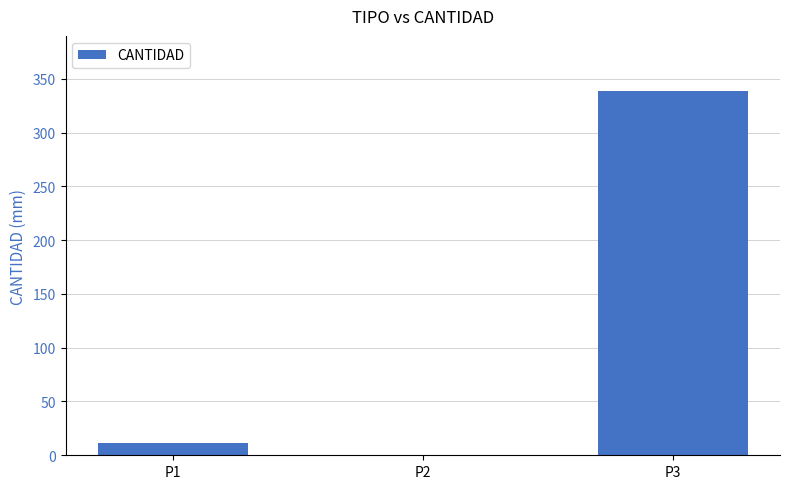

Reading left to right, transcribe all the data shown in this chart.

11	0	339